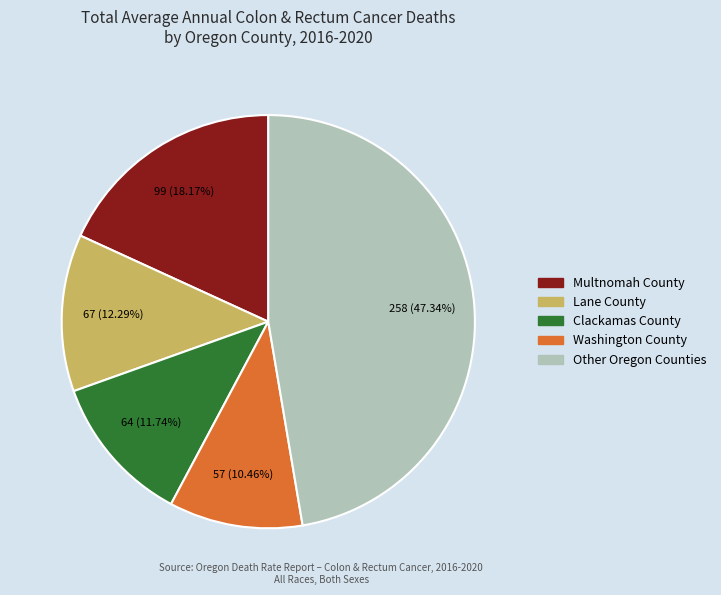

Is there a majority slice in this chart?

No